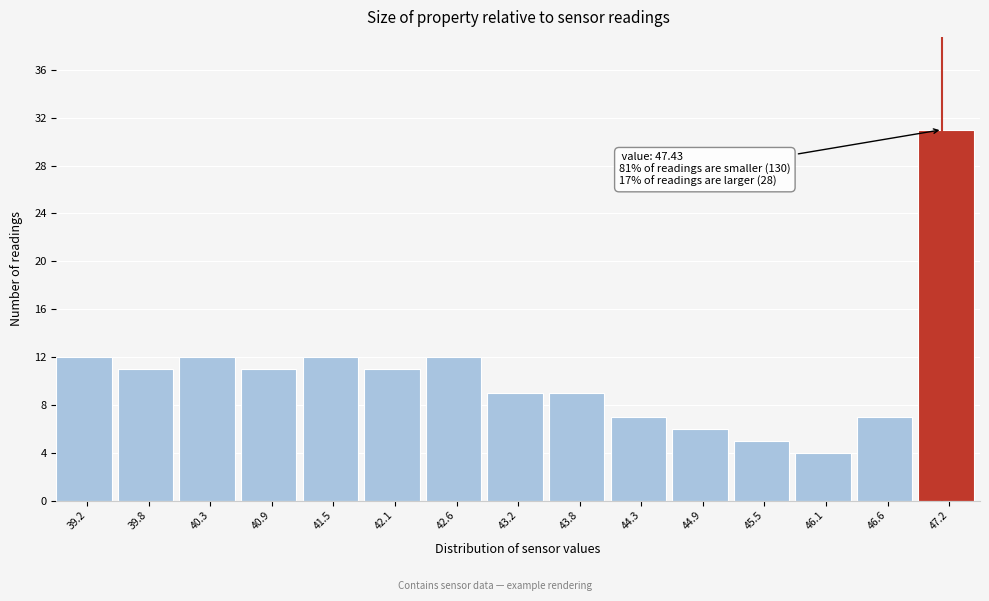

Reading left to right, transcribe all the data shown in this chart.

12	11	12	11	12	11	12	9	9	7	6	5	4	7	31